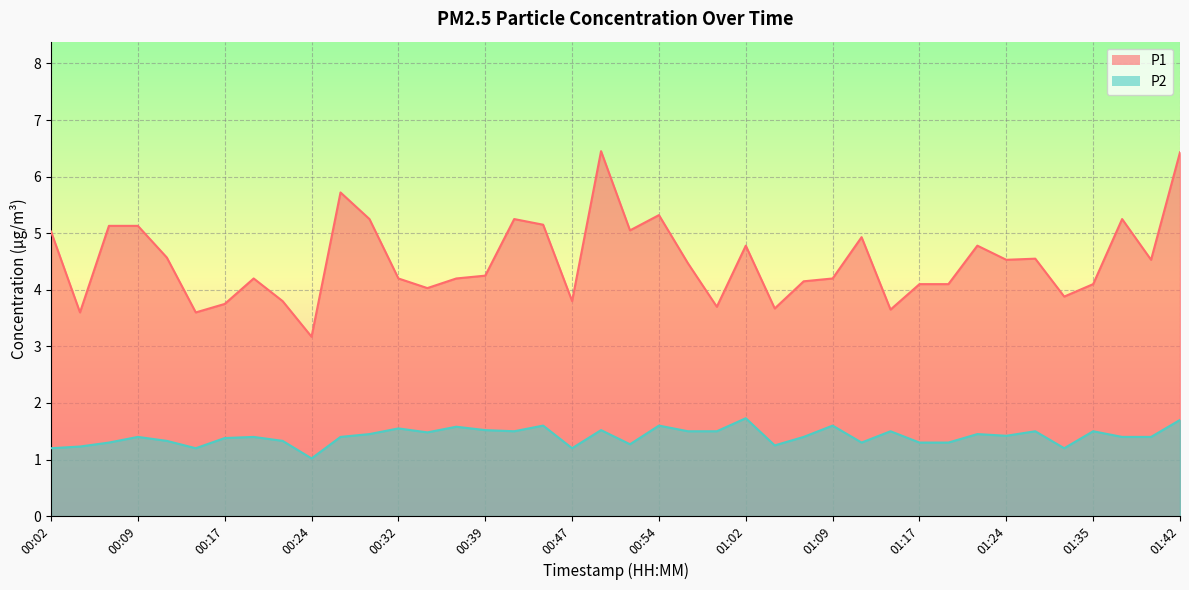

Does the chart display data point markers on the line(s)?

No